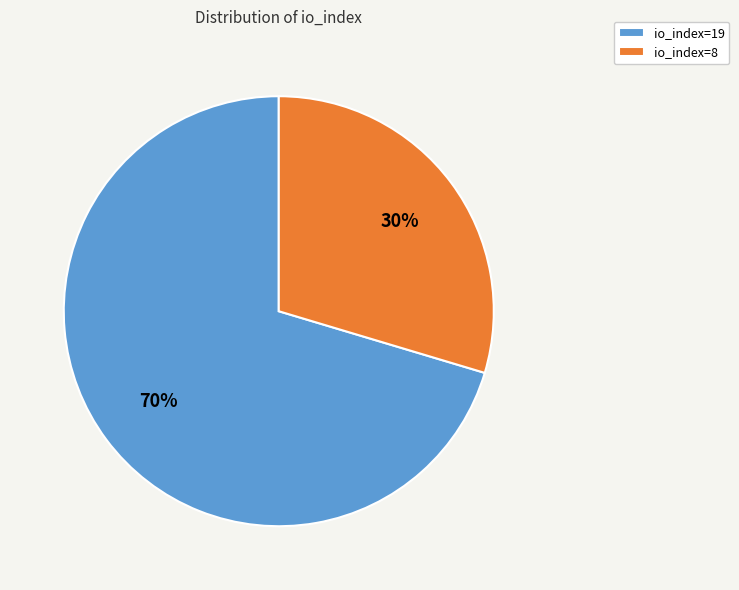

What percentage is the io_index=19 slice, to the nearest percent?

70%